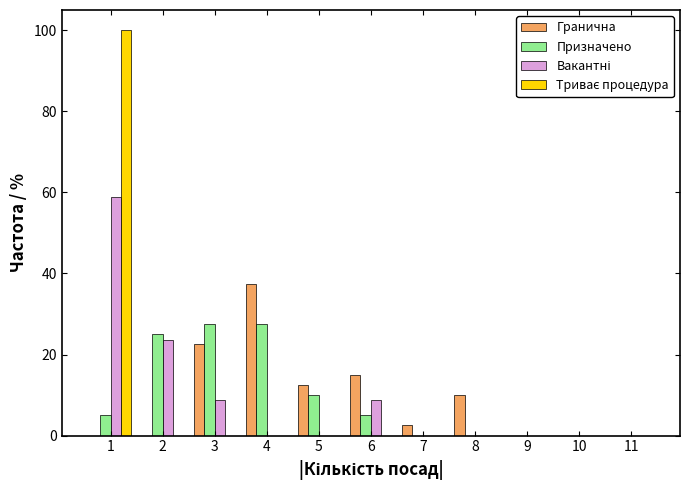

What is the highest value of the Призначено series?

27.5